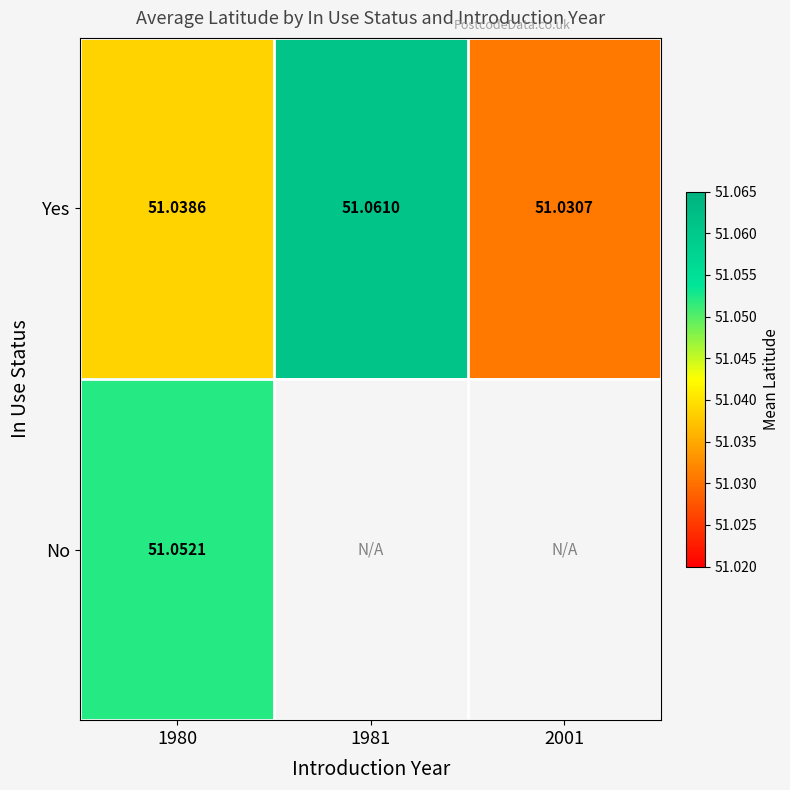

Count the number of data series in this chart.

2